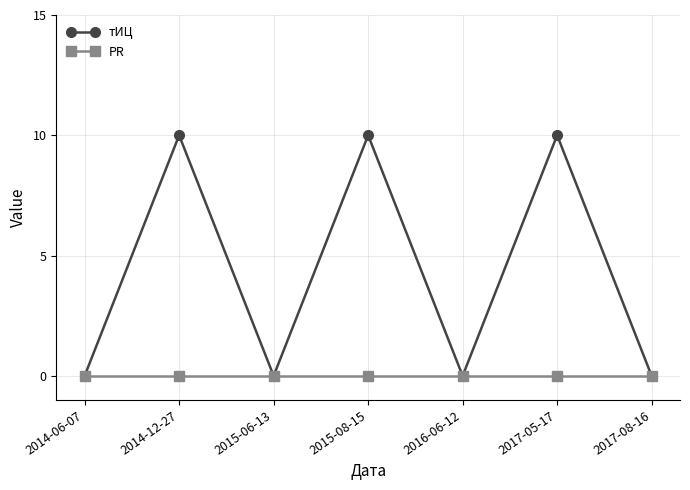

Is the value of PR at 2017-08-16 greater than the value of тИЦ at 2017-05-17?

No